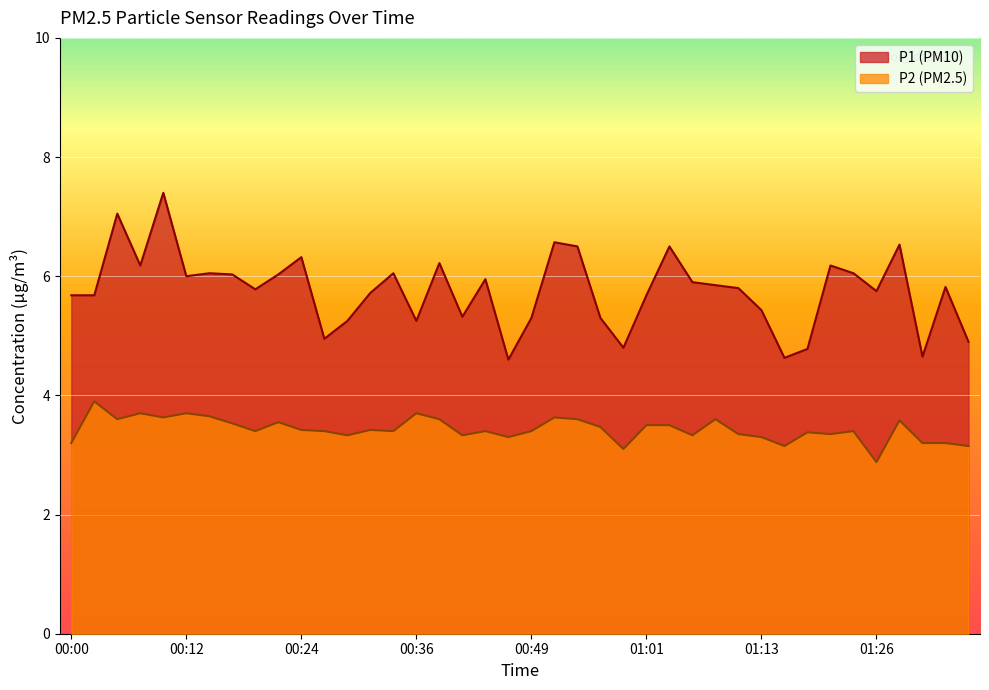

Reading left to right, list all the values displayed in this chart.

P1: 5.7	5.7	7.0	6.2	7.4	6.0	6.0	6.0	5.8	6.0	6.3	5.0	5.2	5.7	6.0	5.2	6.2	5.3	6.0	4.6	5.3	6.6	6.5	5.3	4.8	5.7	6.5	5.9	5.8	5.8	5.4	4.6	4.8	6.2	6.0	5.8	6.5	4.7	5.8	4.9
P2: 3.2	3.9	3.6	3.7	3.6	3.7	3.6	3.5	3.4	3.5	3.4	3.4	3.3	3.4	3.4	3.7	3.6	3.3	3.4	3.3	3.4	3.6	3.6	3.5	3.1	3.5	3.5	3.3	3.6	3.4	3.3	3.1	3.4	3.4	3.4	2.9	3.6	3.2	3.2	3.1